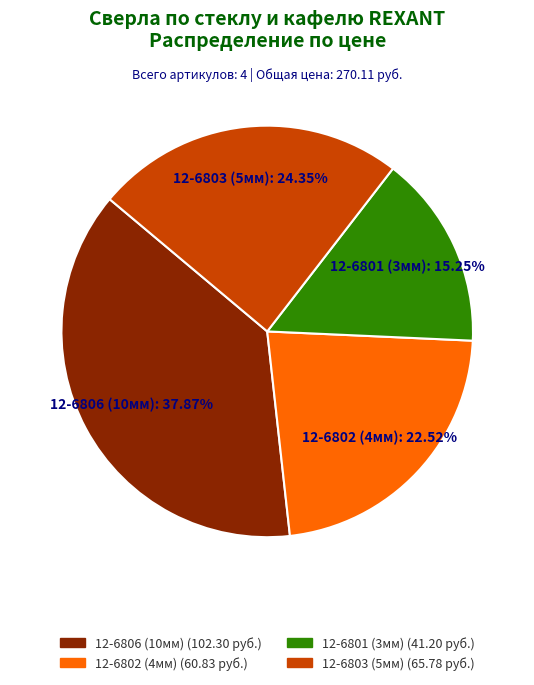

Which slice is the largest?

12-6806 (10мм)